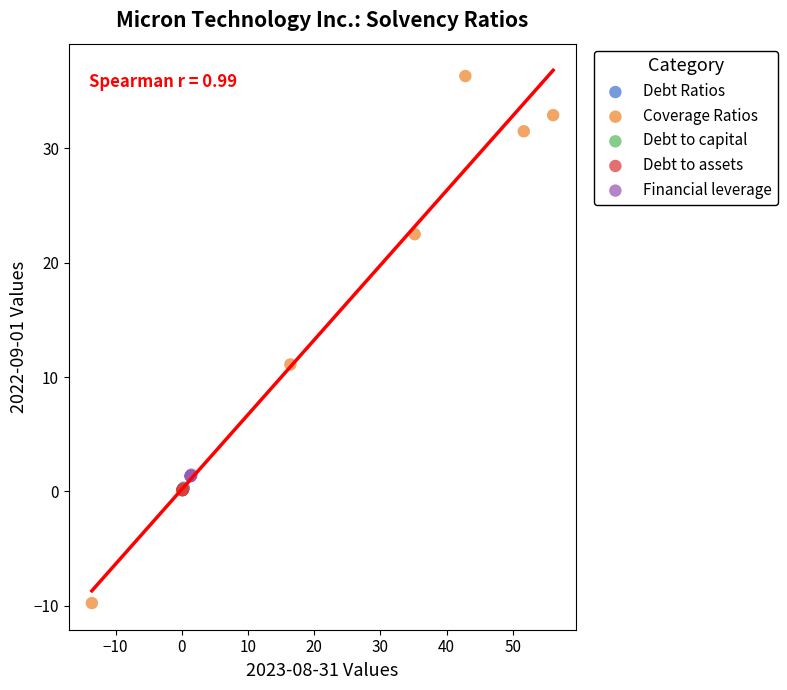

What are all the series names shown in the legend?

Debt Ratios, Coverage Ratios, Debt to capital, Debt to assets, Financial leverage